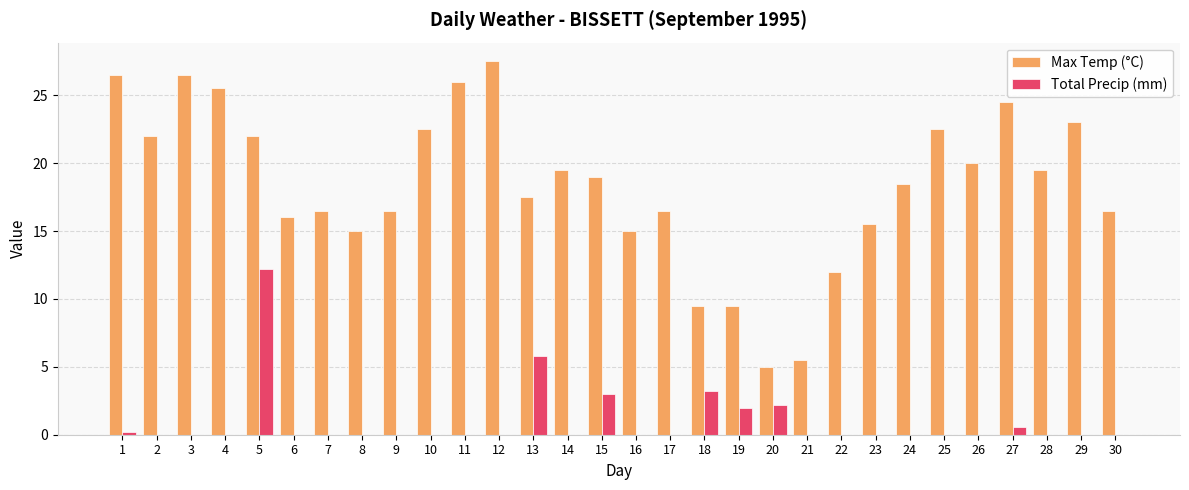

Is the value of Max Temp (°C) at 18 greater than the value of Total Precip (mm) at 5?

No